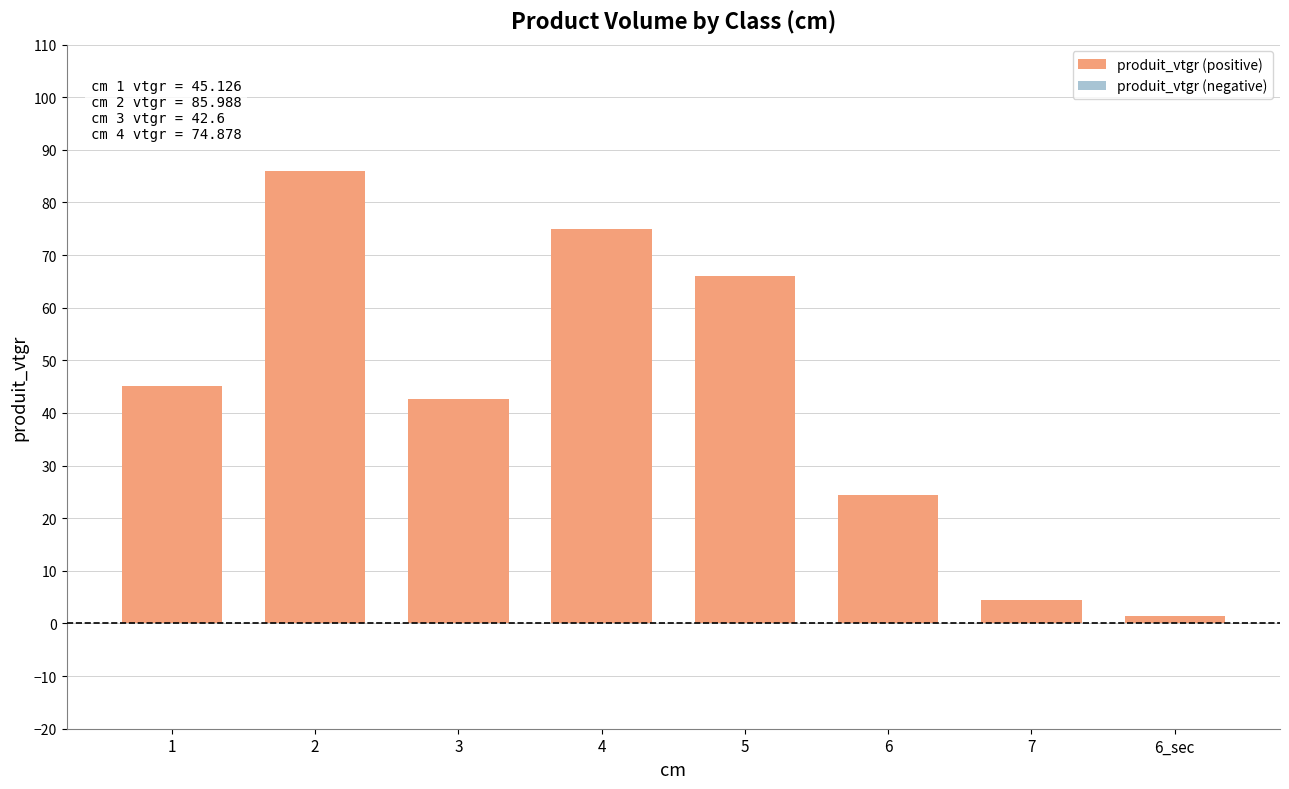

What is the ratio of the value at 3 to the value at 6_sec?

30.0